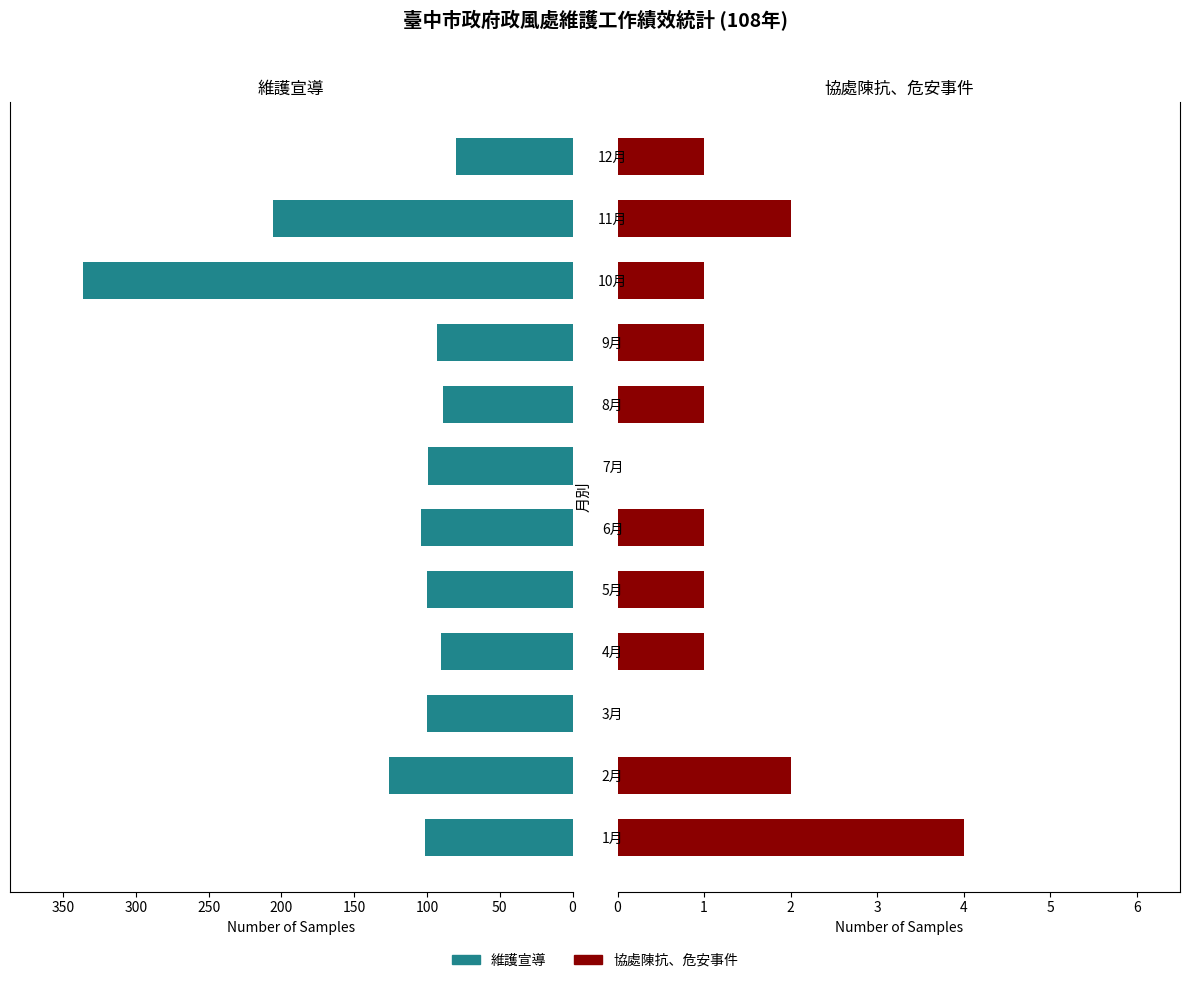

Reading left to right, what are all the values shown in this chart?

維護宣導: 101	126	100	90	100	104	99	89	93	336	206	80
協處陳抗、危安事件: 4	2	0	1	1	1	0	1	1	1	2	1